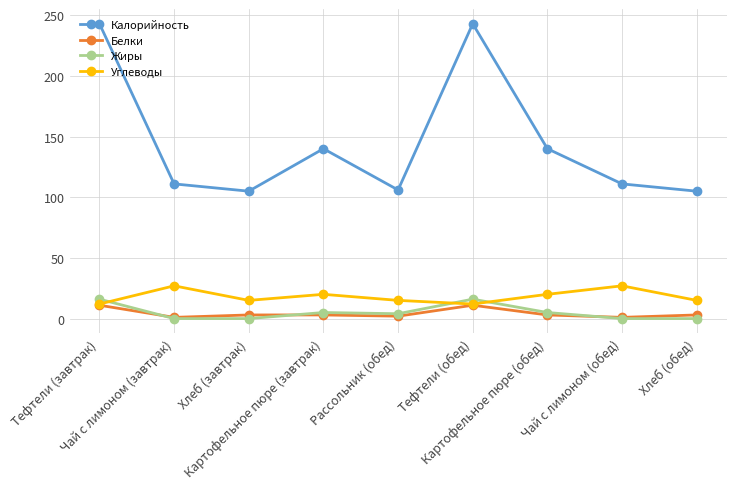

True or false: Калорийность and Углеводы intersect in this chart.

False